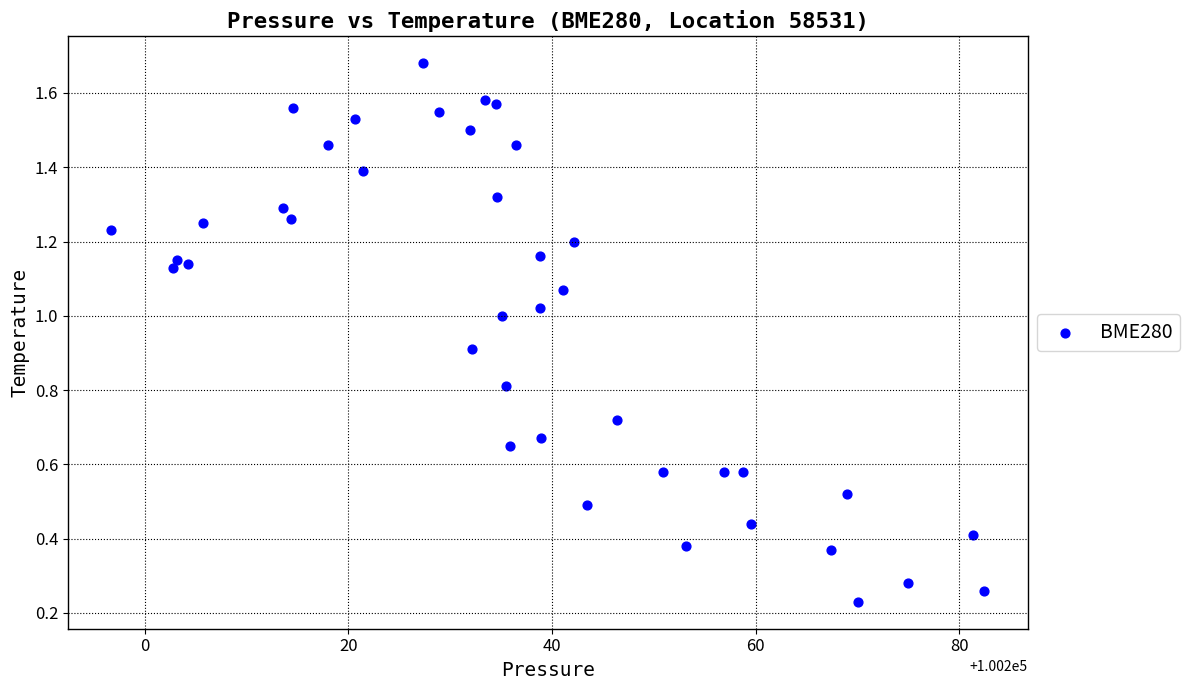

What is the range of X values (max minus min)?

85.7